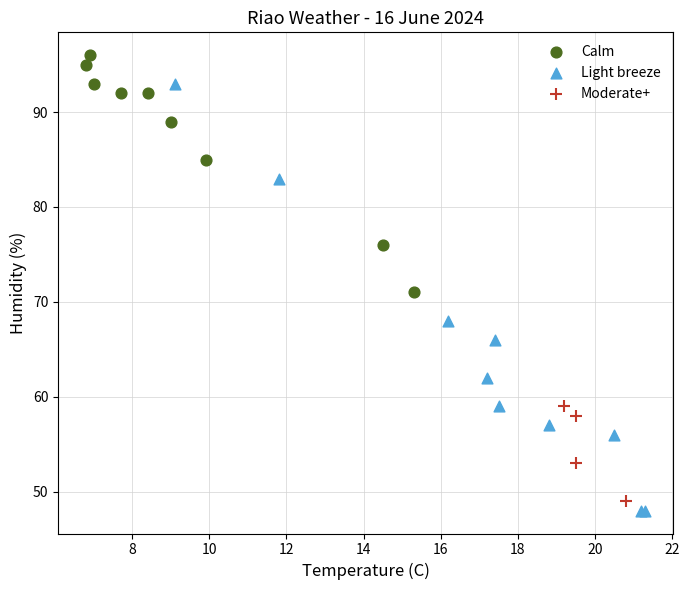

Which series has the widest spread of Y values?

Light breeze